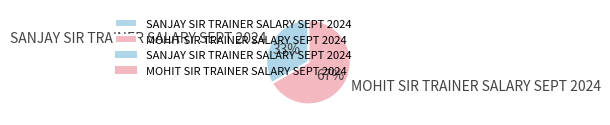

Count the number of slices in the pie.

2